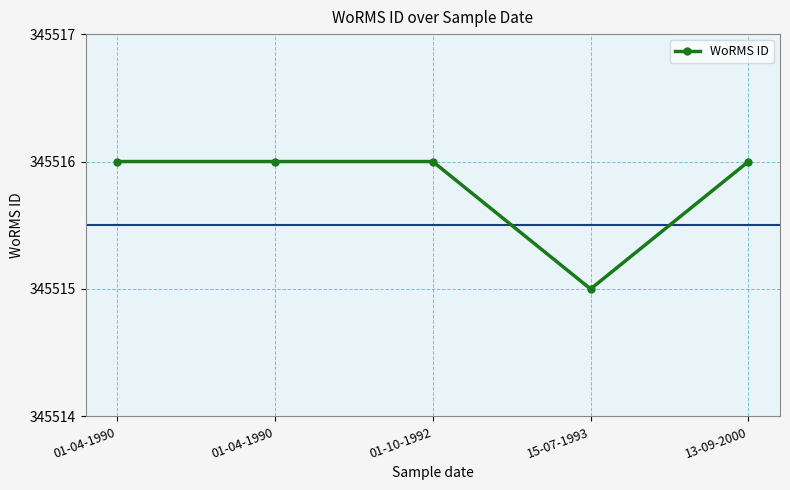

Reading left to right, what are all the values shown in this chart?

345516	345516	345516	345515	345516